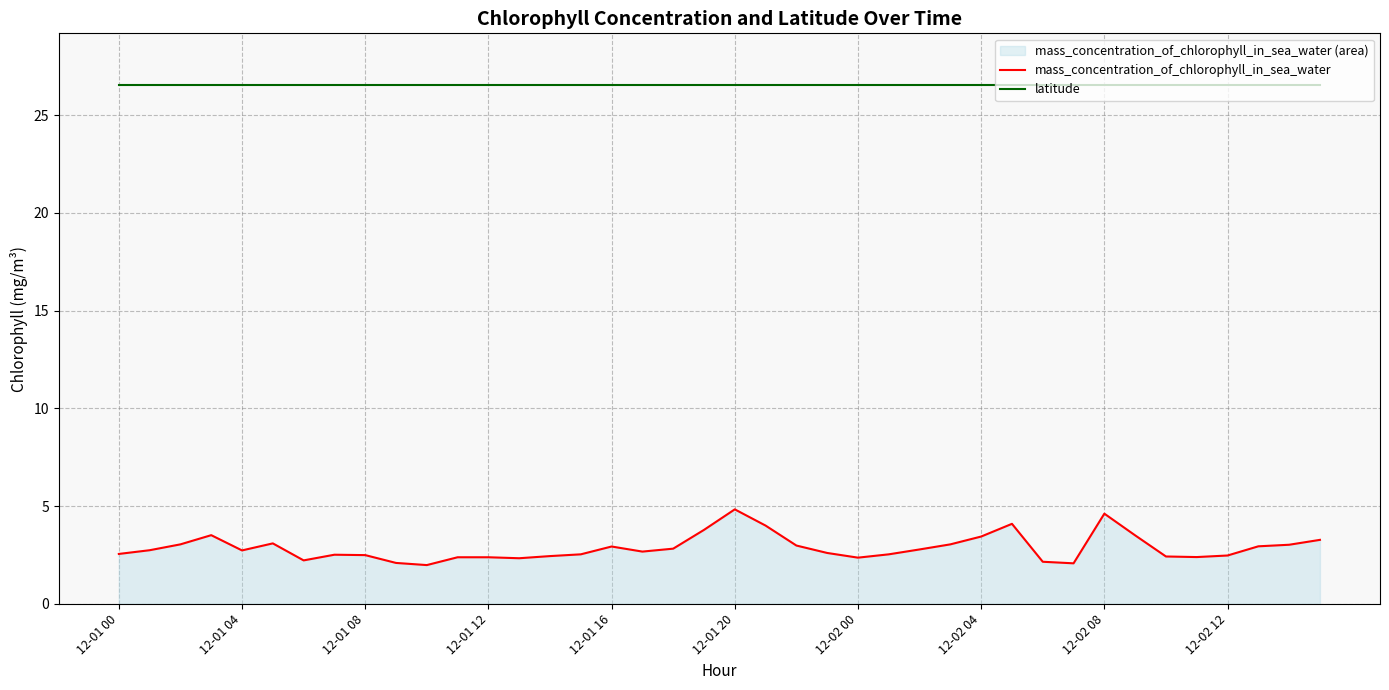

What is the sum of all mass_concentration_of_chlorophyll_in_sea_water values?

114.7